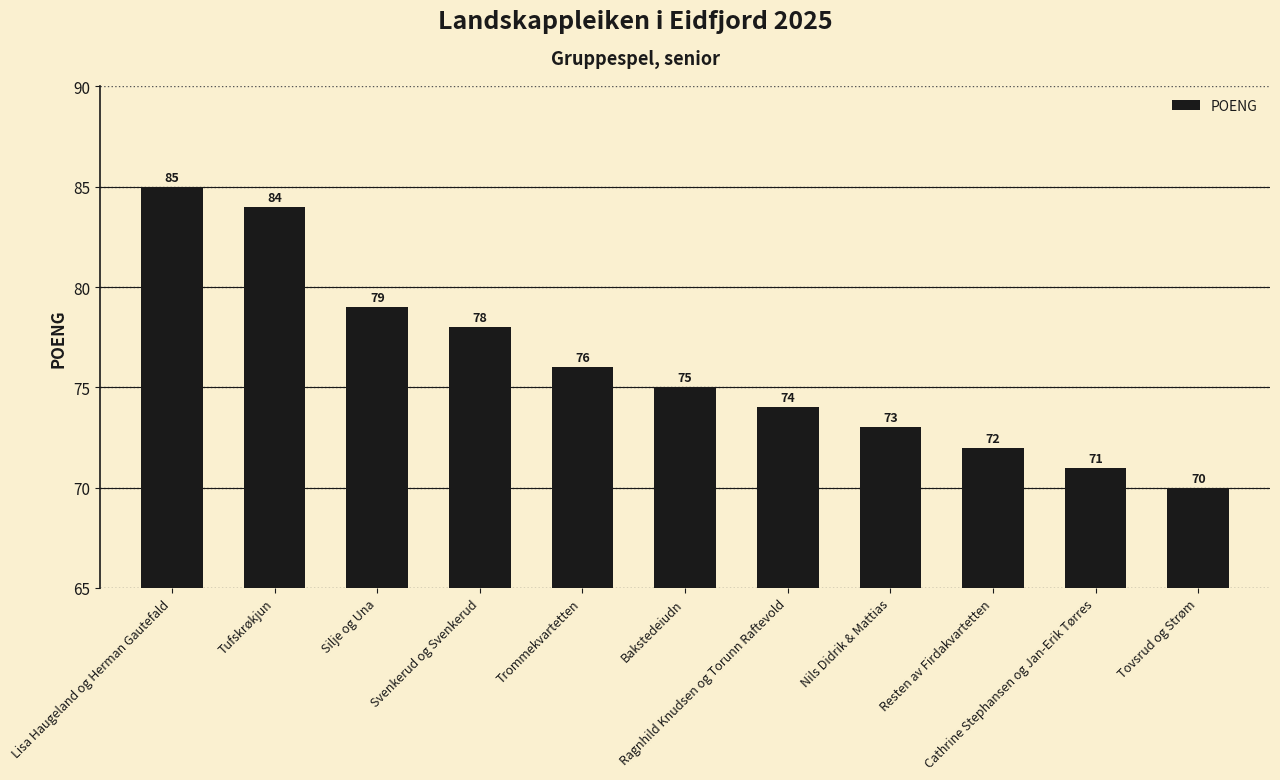

True or false: the data shows 44 at Tovsrud og Strøm.

False